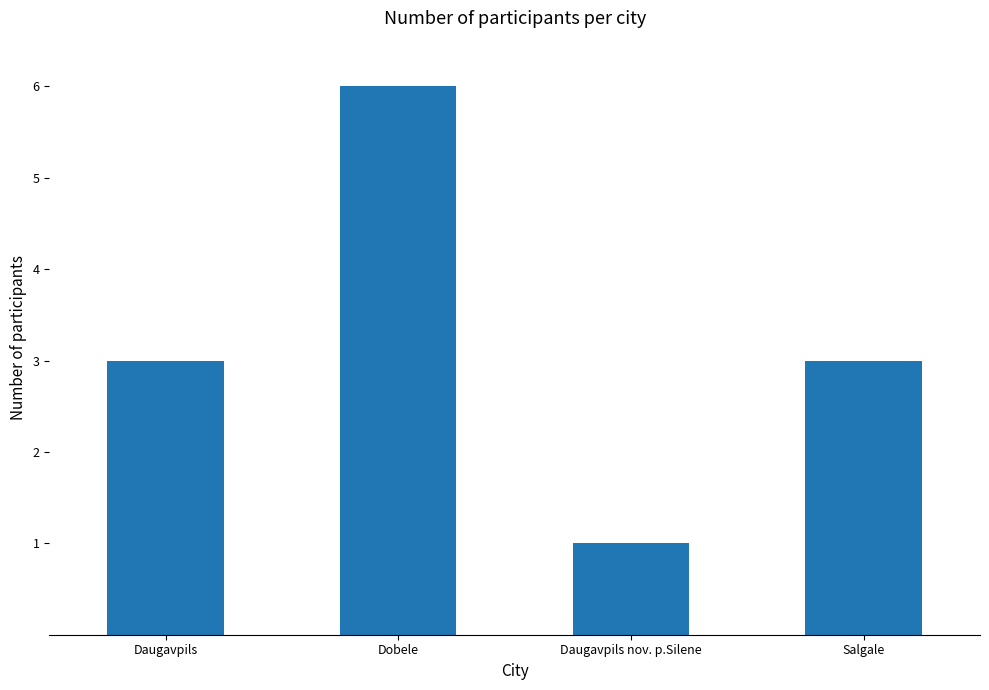

What is the change in value from Dobele to Daugavpils nov. p.Silene?

-5